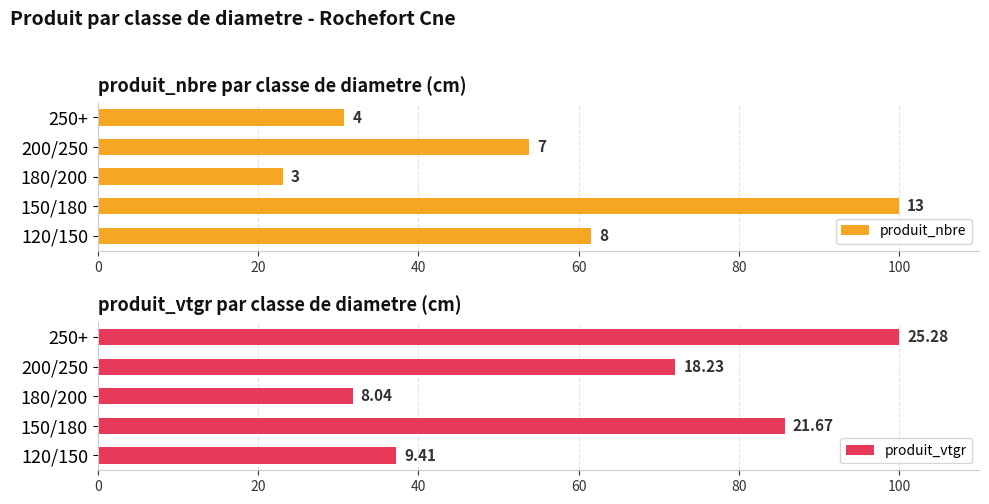

What is the value of the produit_vtgr bar at the 3rd from the left?

31.8